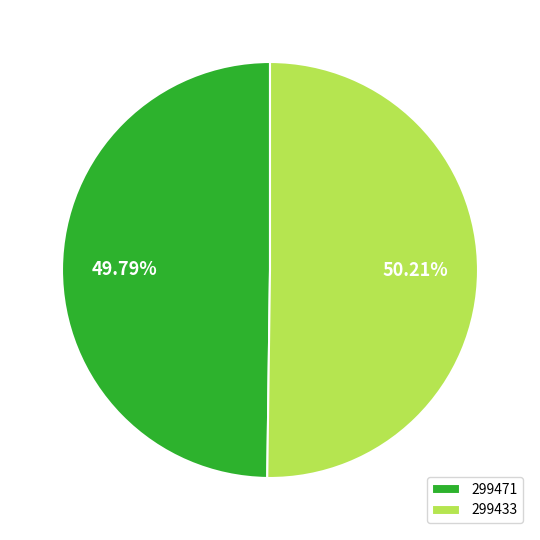

To the nearest percent, what portion does 299433 represent?

50%